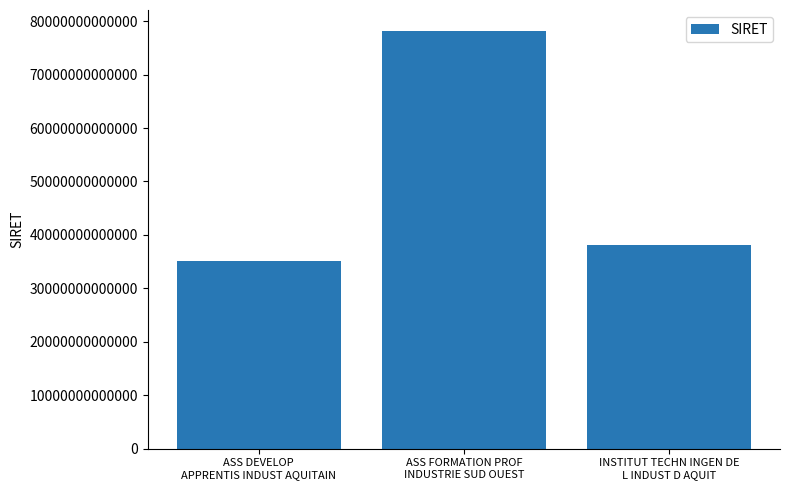

What is the difference between the maximum and minimum values?

43075223300014